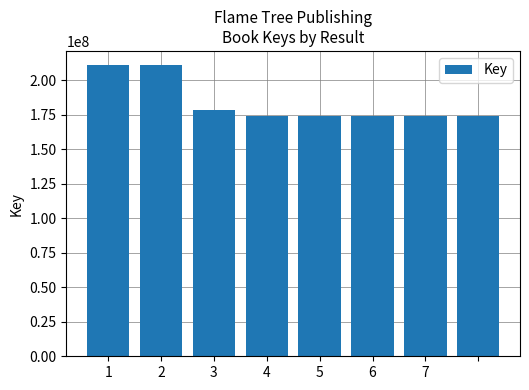

What is the value of the 5th bar from the left?

173889324